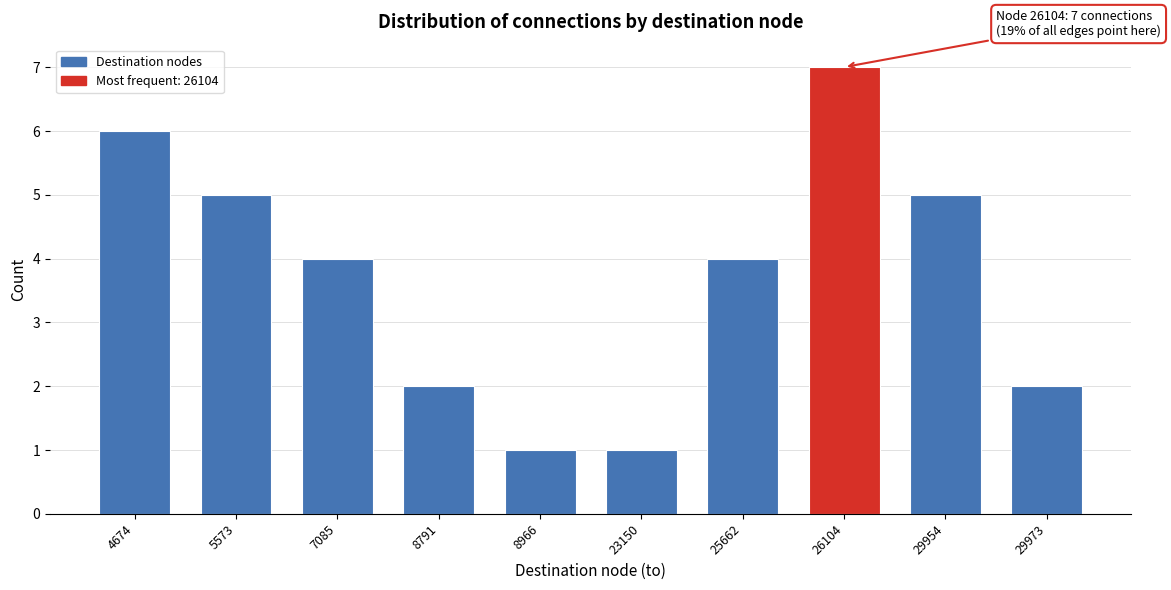

Reading right to left, what are all the values shown in this chart?

2	5	7	4	1	1	2	4	5	6